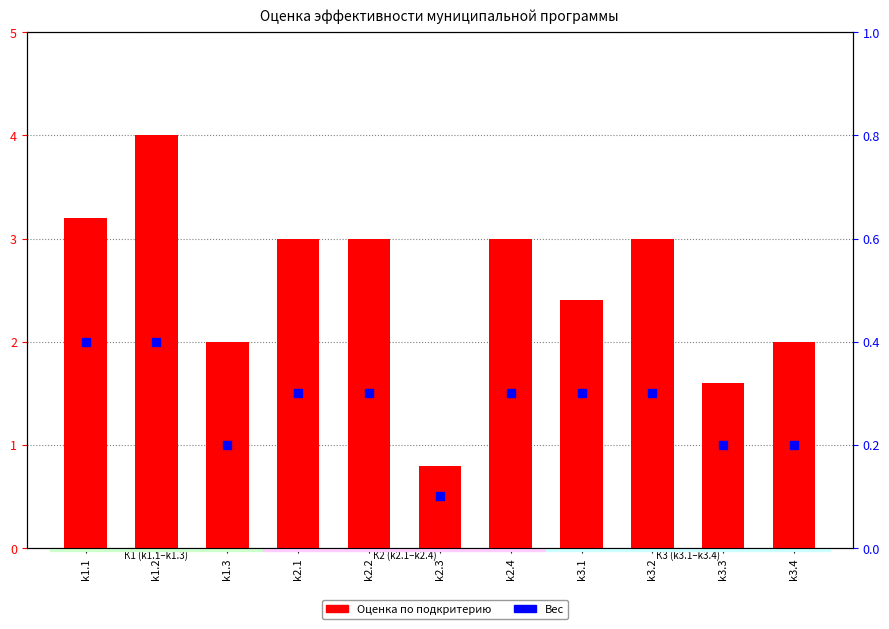

Which series has the widest spread of Y values?

Оценка по подкритерию